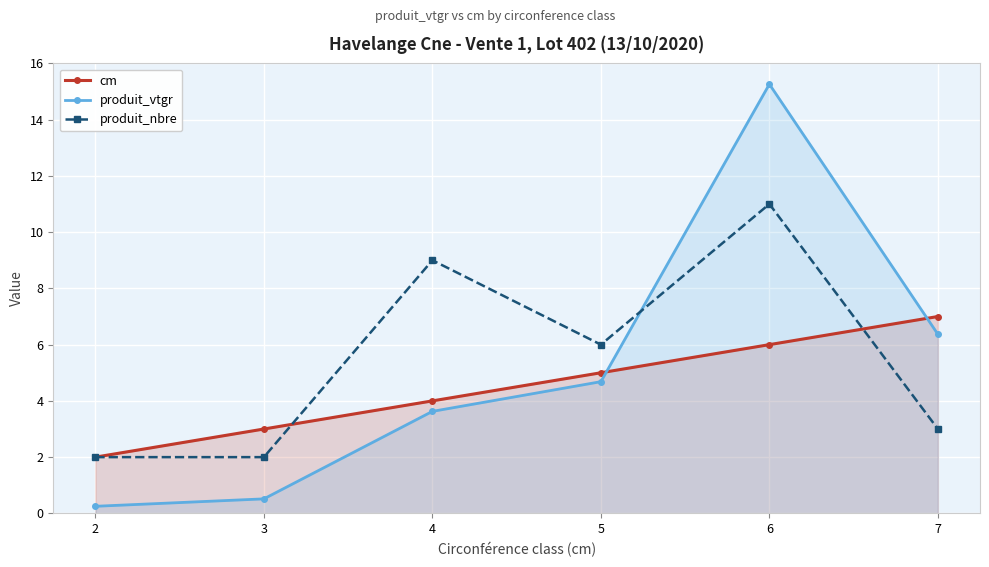

True or false: produit_vtgr has more than 1 points higher than both neighbors.

False